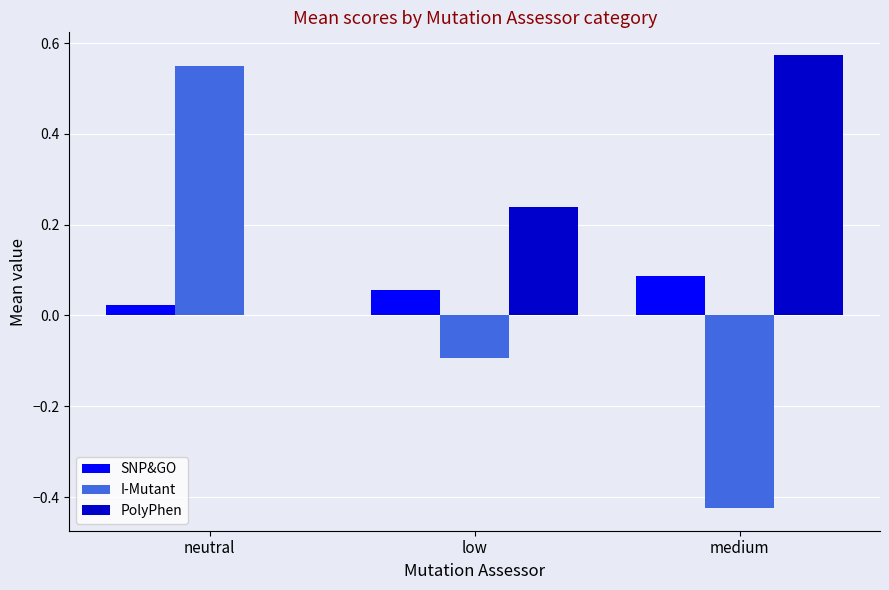

The SNP&GO series shows 0.0 at low. True or false?

False